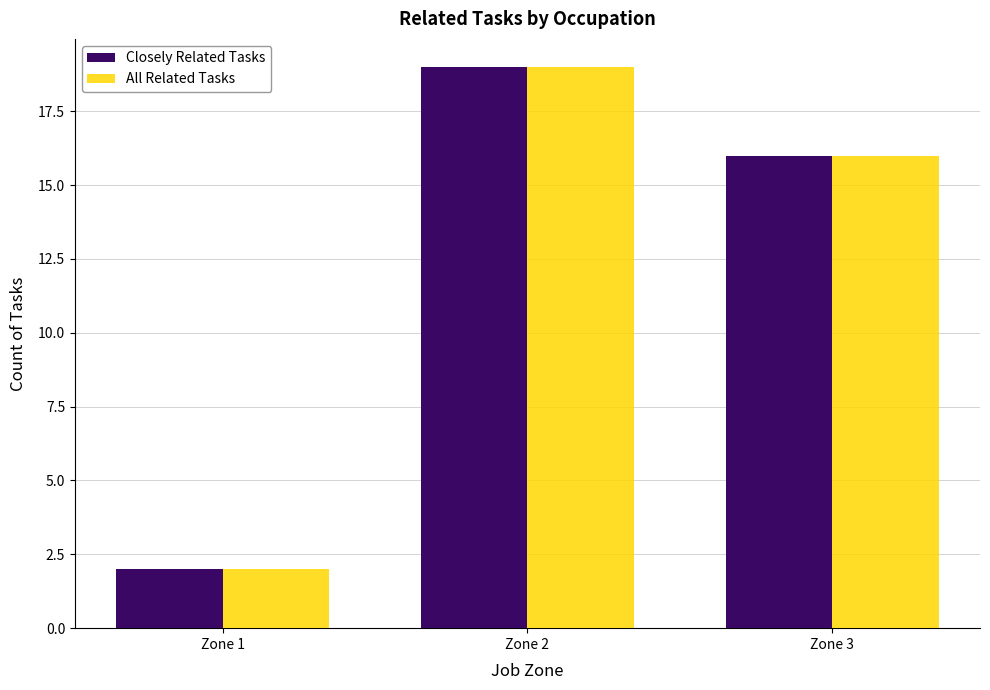

Reading left to right, extract all data points from this chart.

Closely Related Tasks: Zone 1=2	Zone 2=19	Zone 3=16
All Related Tasks: Zone 1=2	Zone 2=19	Zone 3=16